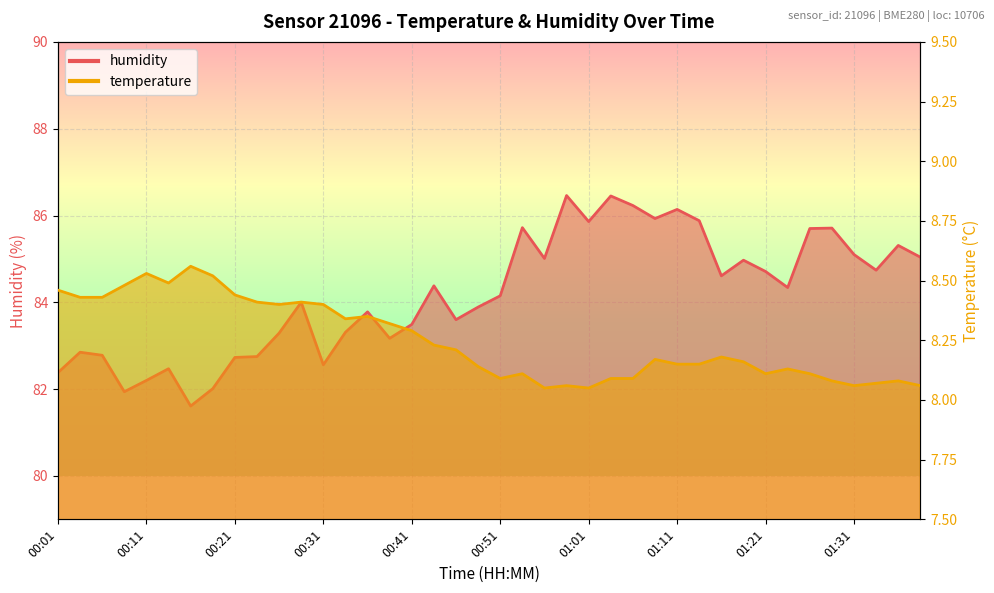

What is the difference between the second highest and second lowest values in the humidity series?

4.5